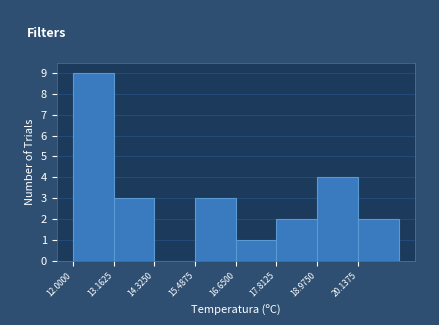

Reading left to right, transcribe this chart: for each bar, give the range it covers on the x-axis and its height. Neither the bar edges nor the heights are printed on the chart, so give them approximately, as read against the axes.

12.0 to 13.2: 9
13.2 to 14.4: 3
14.4 to 15.4: 0
15.4 to 16.6: 3
16.6 to 17.8: 1
17.8 to 19.0: 2
19.0 to 20.2: 4
20.2 to 21.4: 2